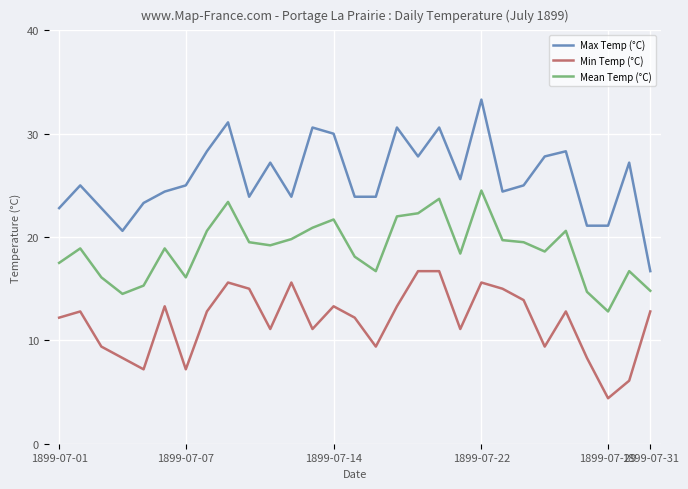

Which series has the largest range (max minus min)?

Max Temp (°C)